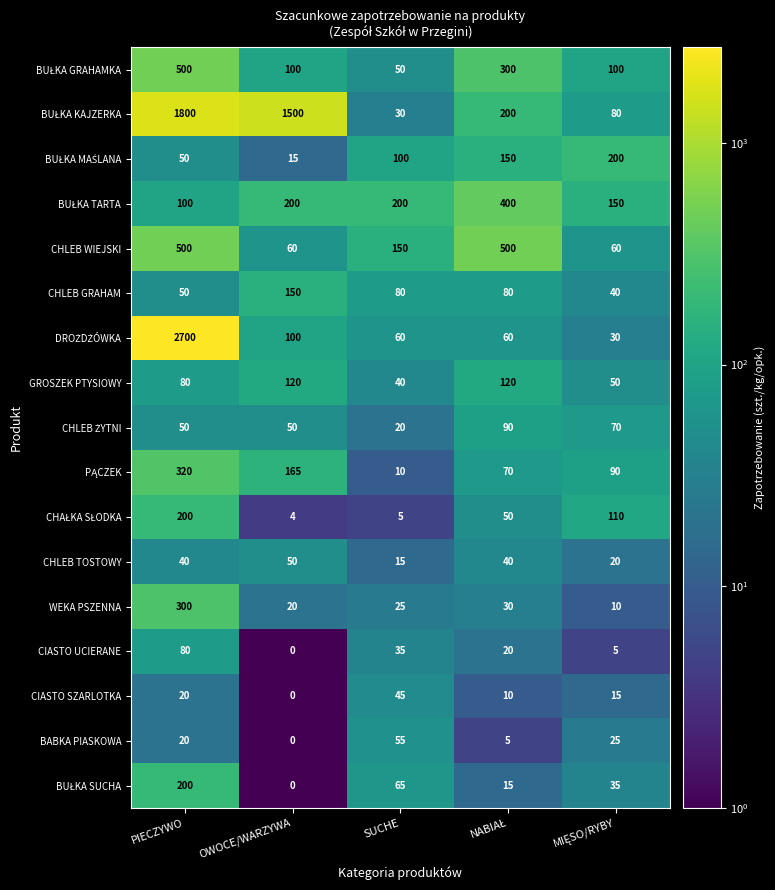

What is the difference between the highest and lowest values at SUCHE?

195